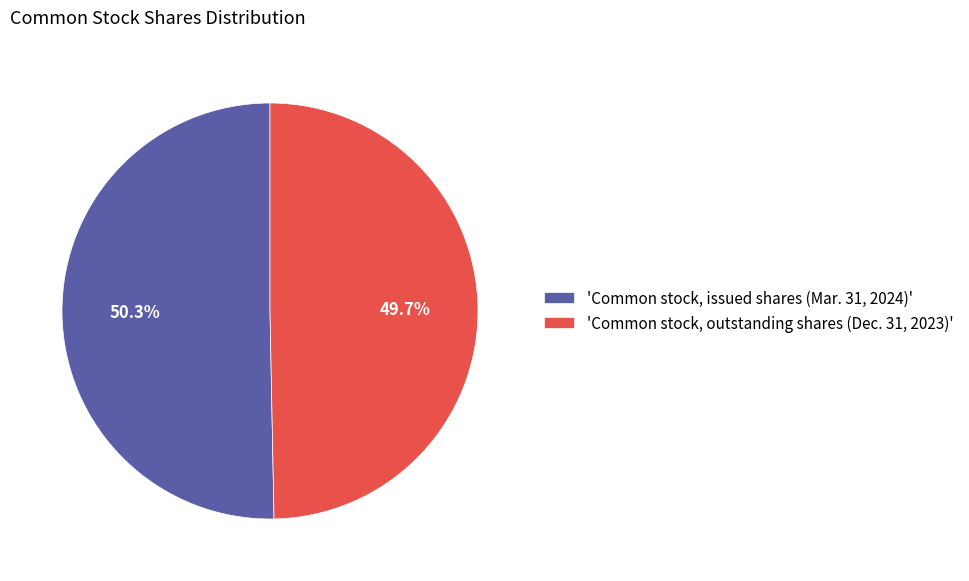

Between 'Common stock, outstanding shares (Dec. 31, 2023)' and 'Common stock, issued shares (Mar. 31, 2024)', which is larger?

'Common stock, issued shares (Mar. 31, 2024)'